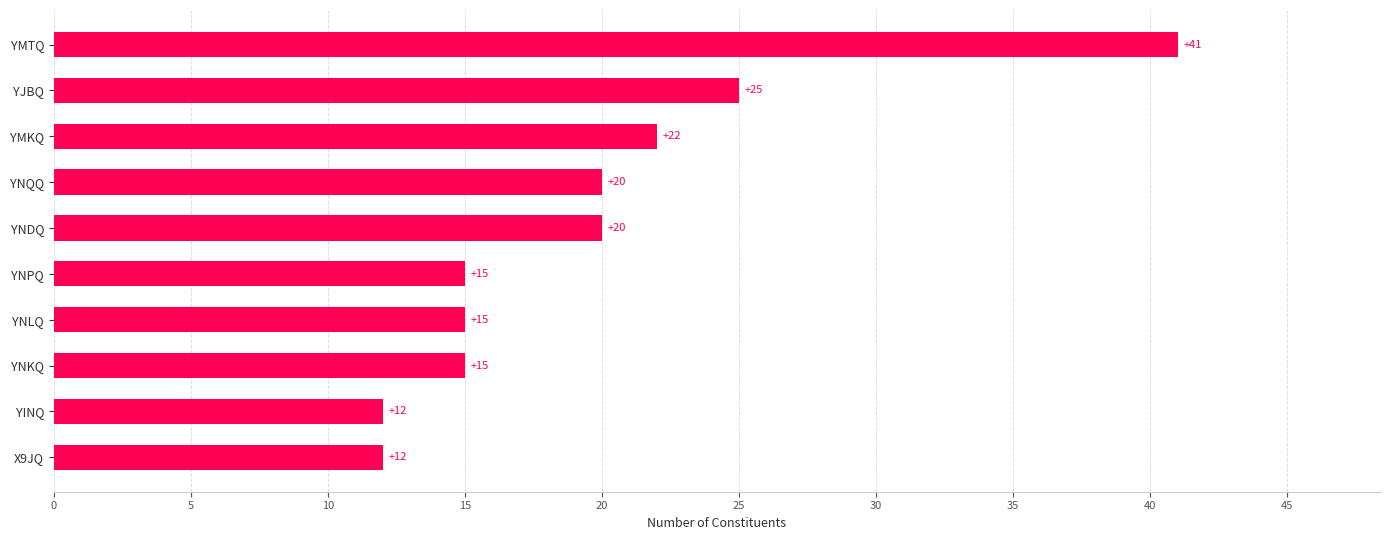

Between YNKQ and YMKQ, which is larger?

YMKQ